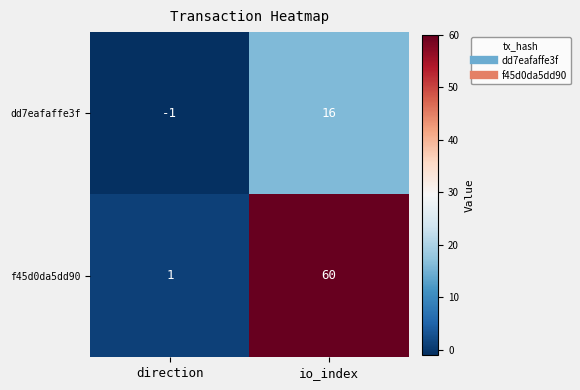

Which series has the widest spread of values?

f45d0da5dd90